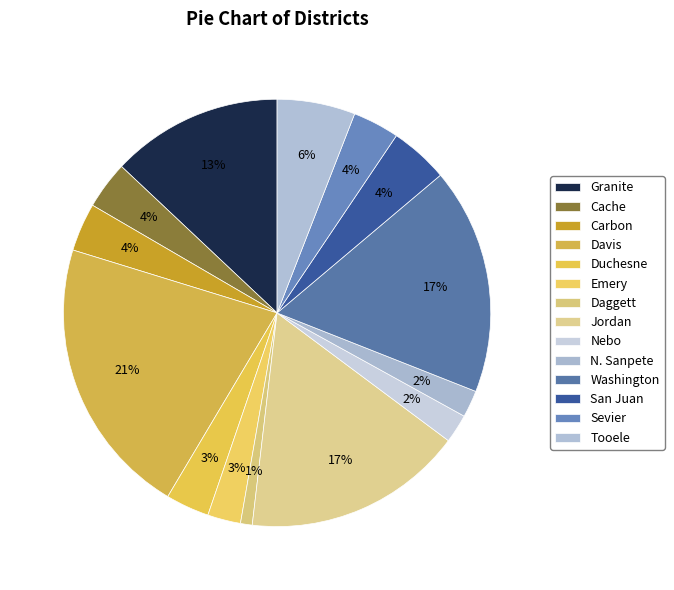

What is the smallest slice in the pie chart?

Daggett District